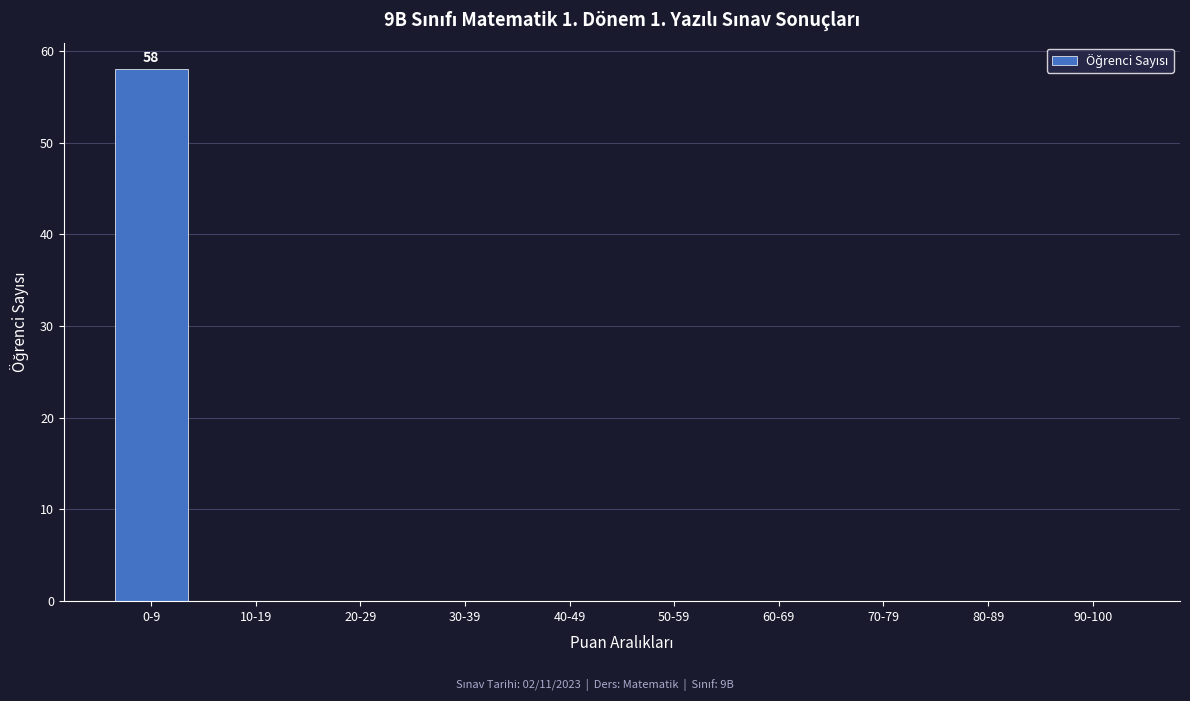

Reading left to right, list all the values displayed in this chart.

0-9=58	10-19=0	20-29=0	30-39=0	40-49=0	50-59=0	60-69=0	70-79=0	80-89=0	90-100=0